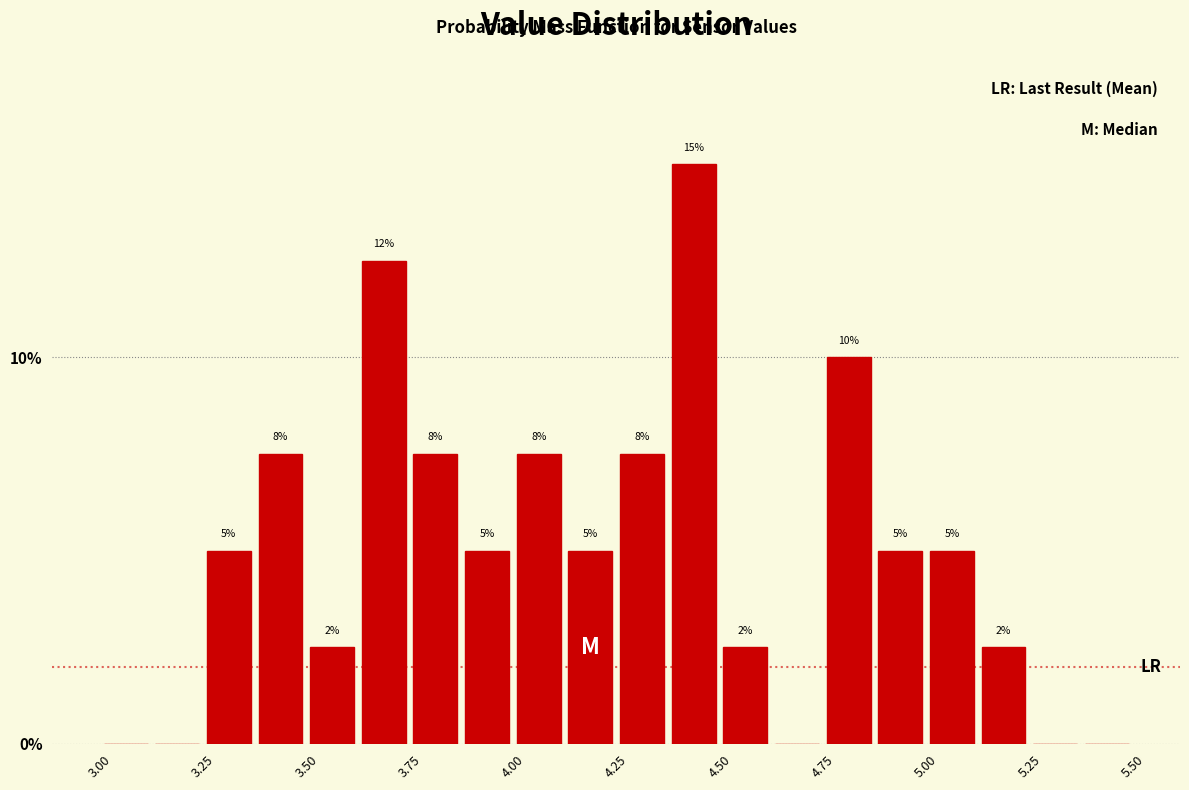

Around what value on the x-axis is the tallest bar? Give the approximate position of its centre, as read against the axis.

4.45